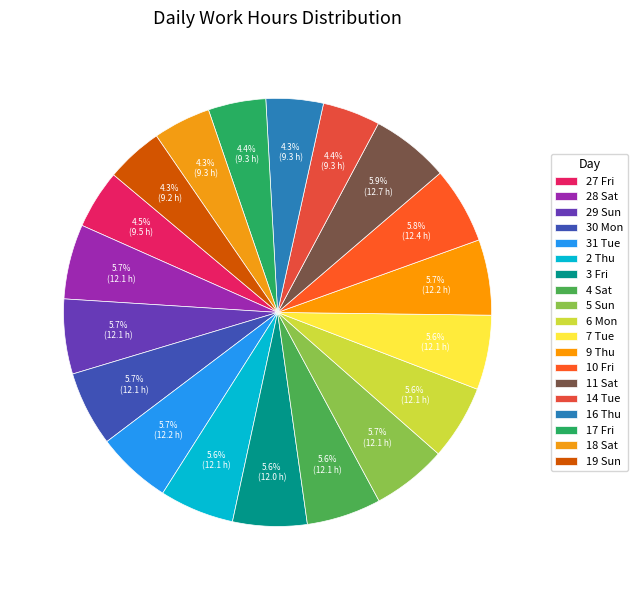

Count the number of slices in the pie.

19